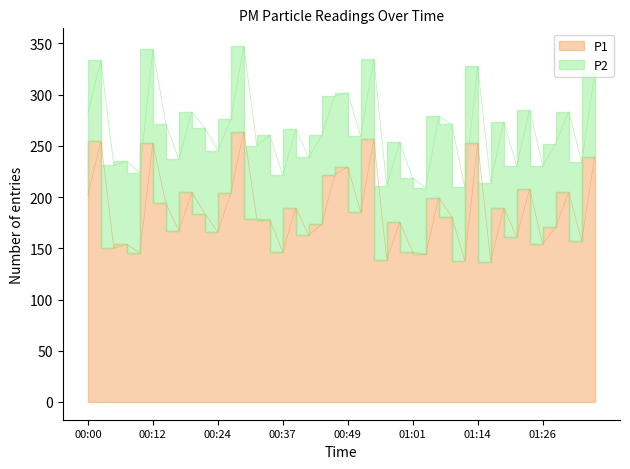

What is the label of the 32nd point from the left?

01:16